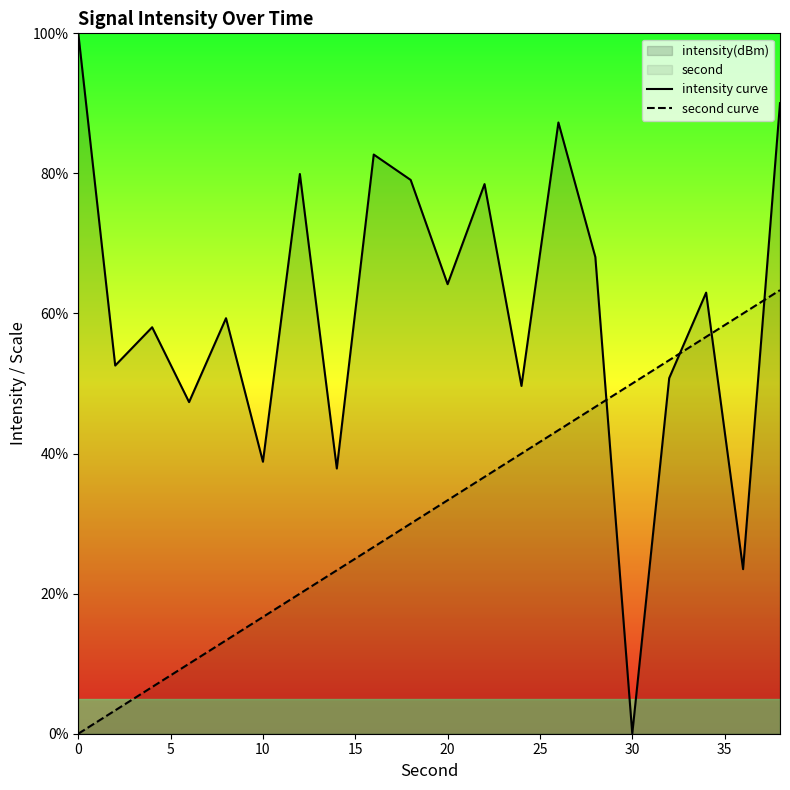

How many values in the intensity curve series are below 62?

10